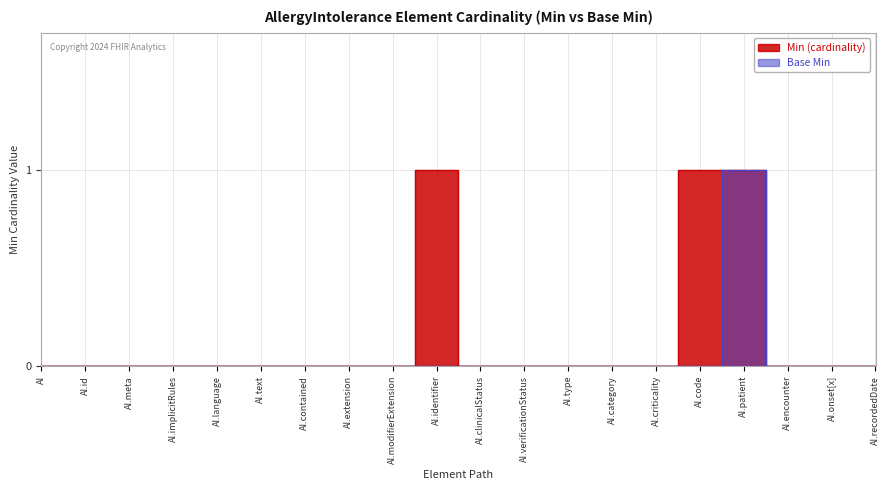

The Min (cardinality) series shows 0 at AI.type. True or false?

False